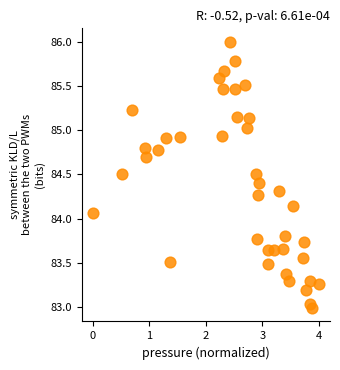

What is the range of X values (max minus min)?

4.0